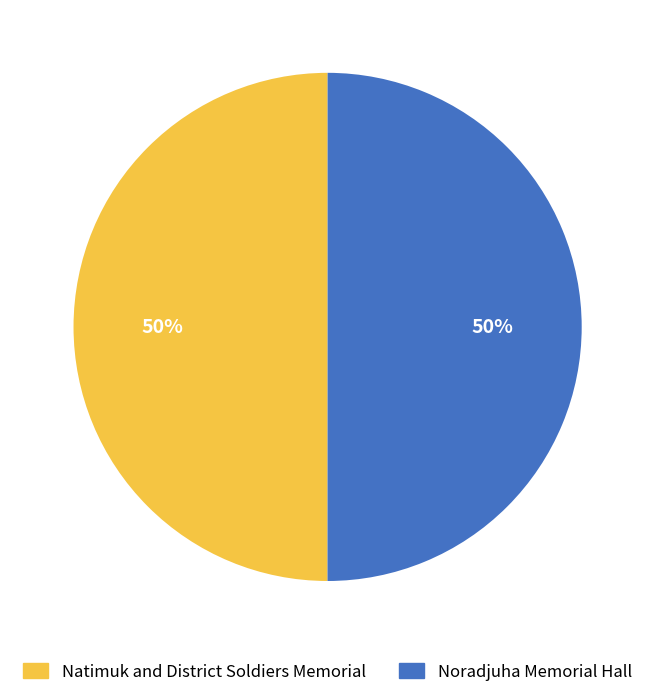

How many slices are in this pie chart?

2